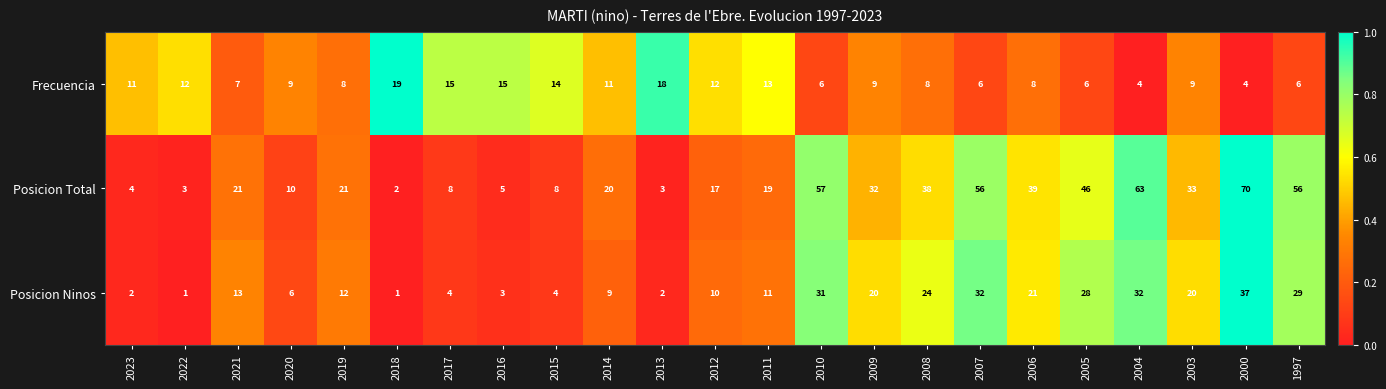

What is the total value across all series at 2023?

17